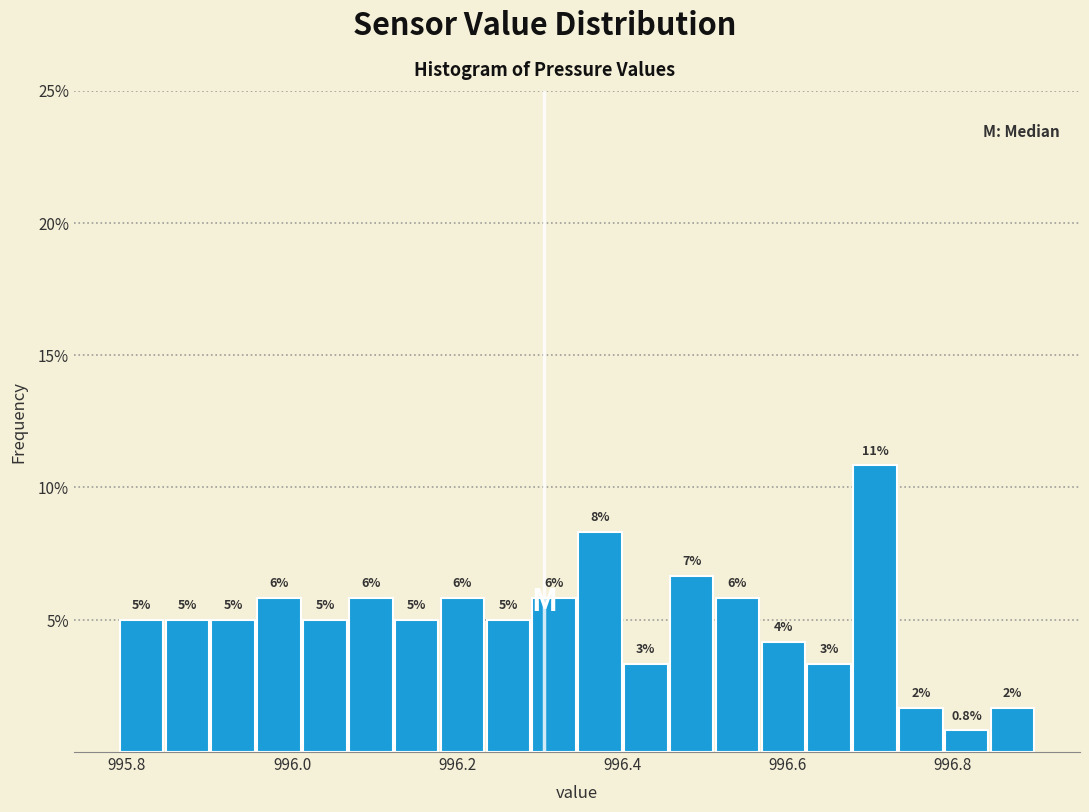

Around what value on the x-axis is the tallest bar? Give the approximate position of its centre, as read against the axis.

996.70